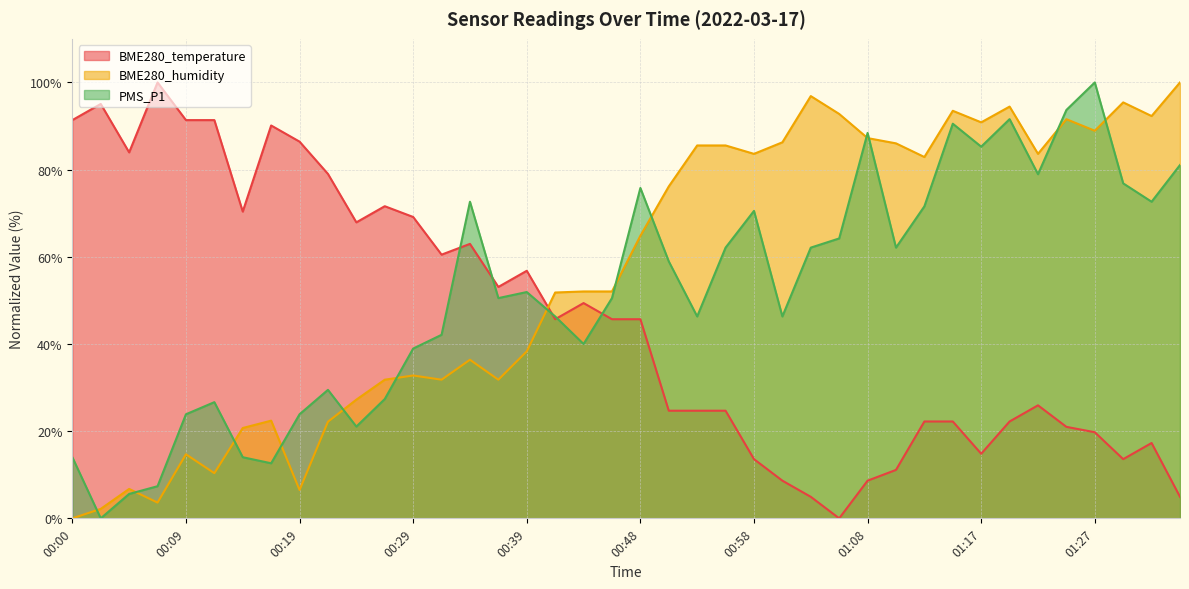

True or false: BME280_humidity and BME280_temperature cross at least once.

True